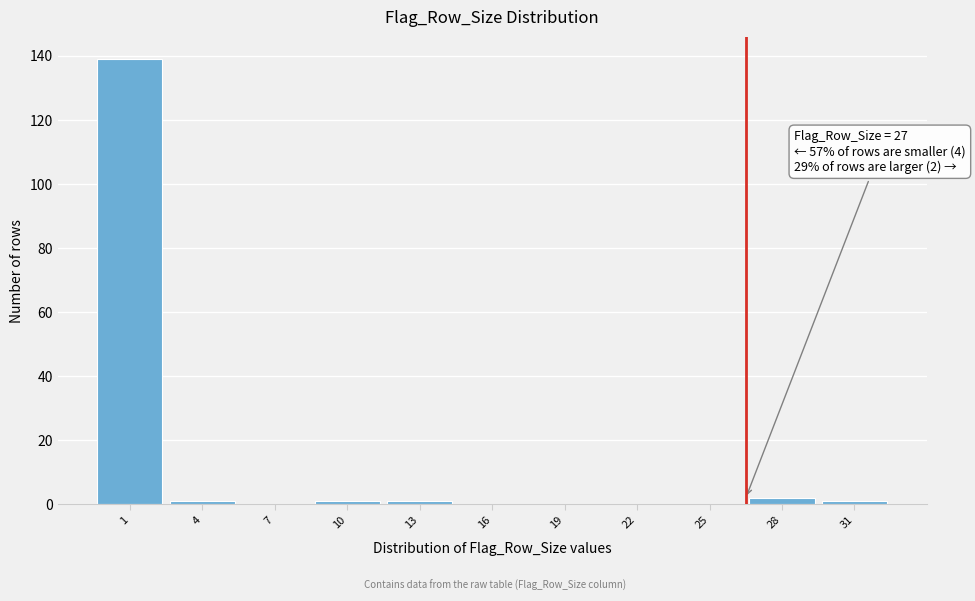

Reading right to left, what are all the values shown in this chart?

31=1	28=2	25=0	22=0	19=0	16=0	13=1	10=1	7=0	4=1	1=139